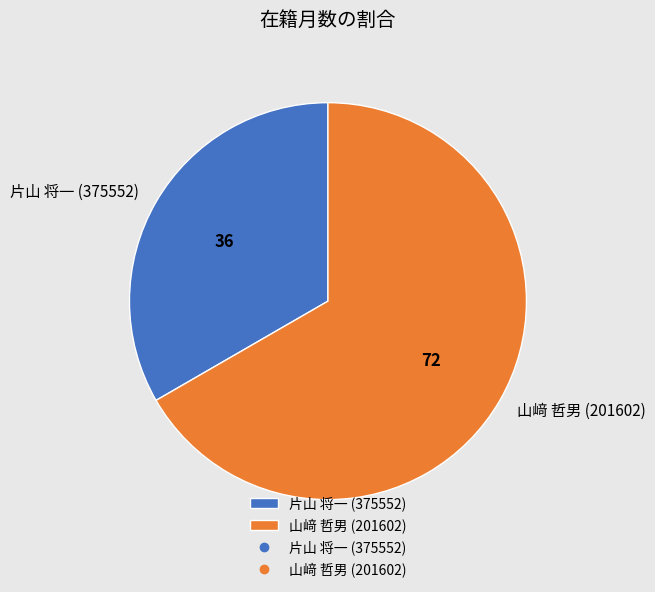

Count the number of slices in the pie.

2